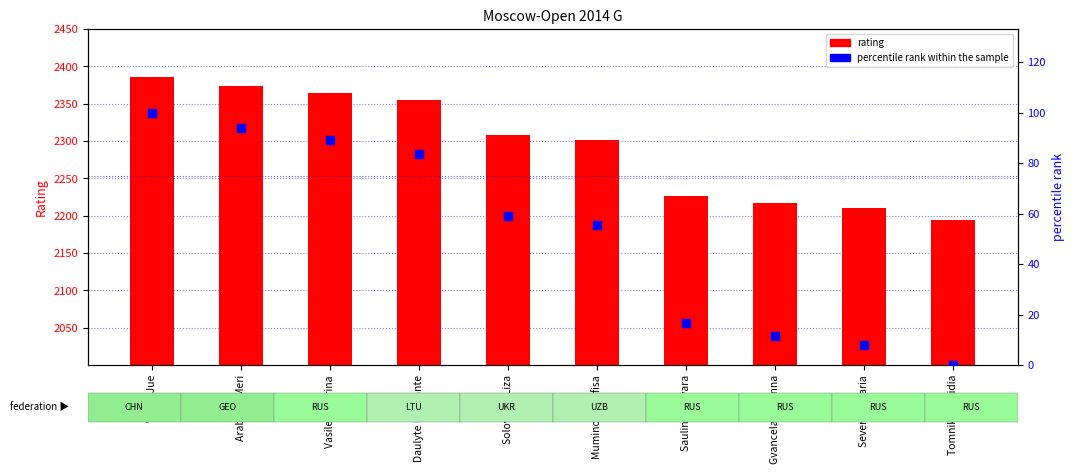

Which series reaches the maximum Y coordinate?

rating